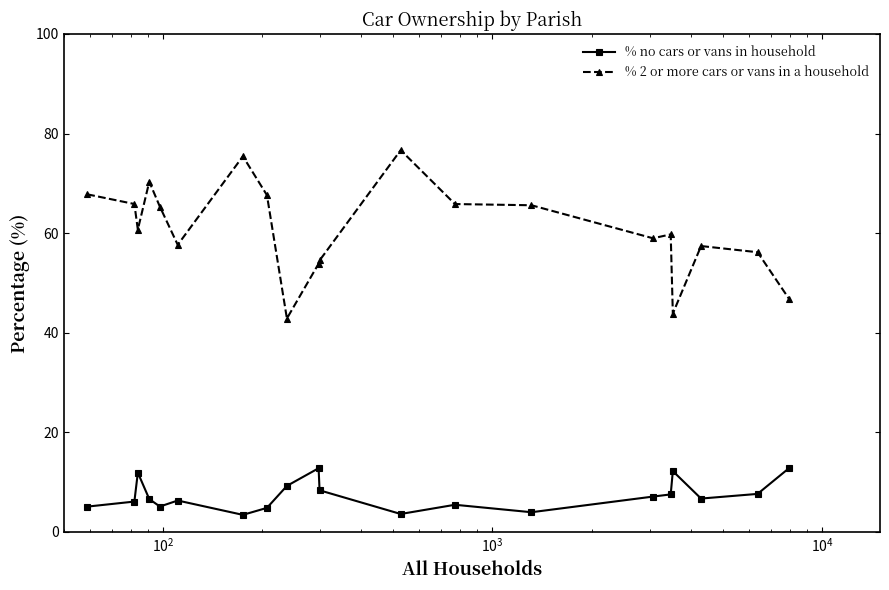

What is the average value of the % no cars or vans in household series?

7.3